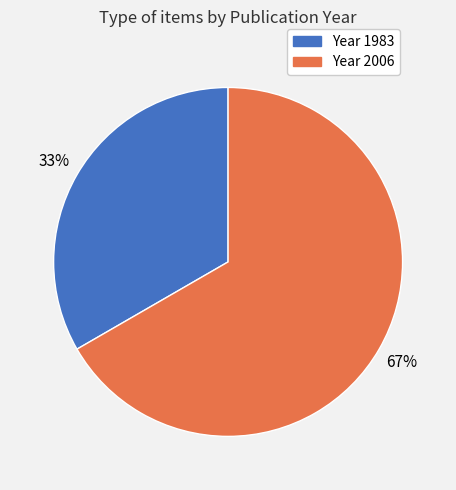

To the nearest percent, what is the average slice percentage?

50%